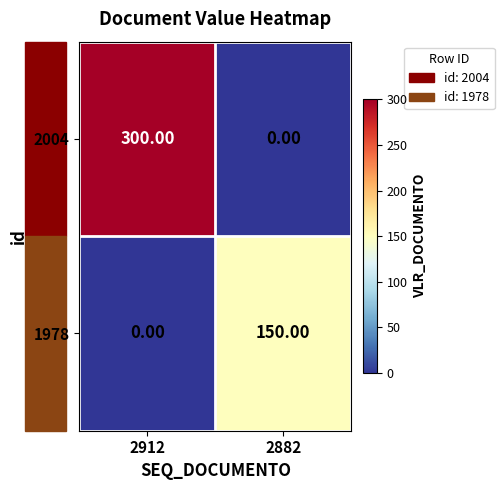

Which series changed the most between 2912 and 2882?

2004